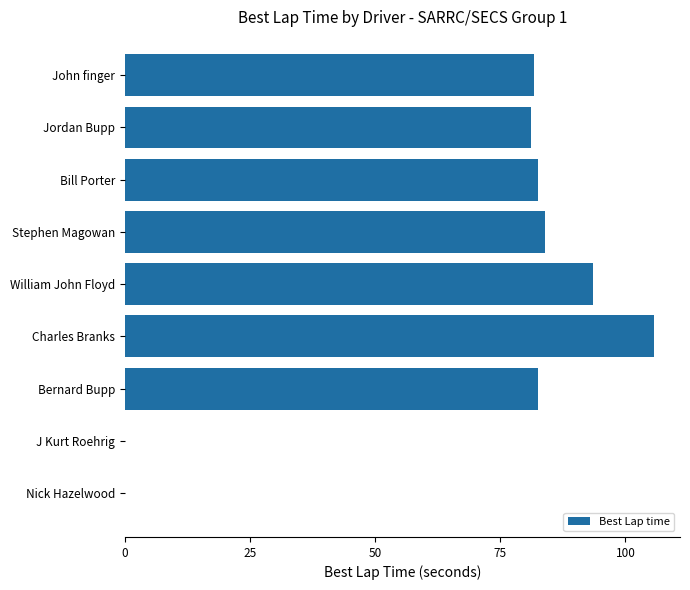

Is it true that the value at Charles Branks is 172.8?

False